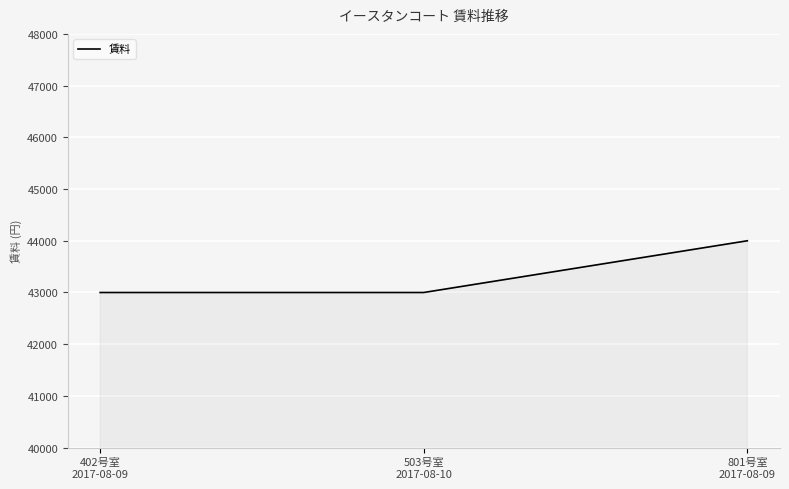

Count the number of categories in the chart.

3